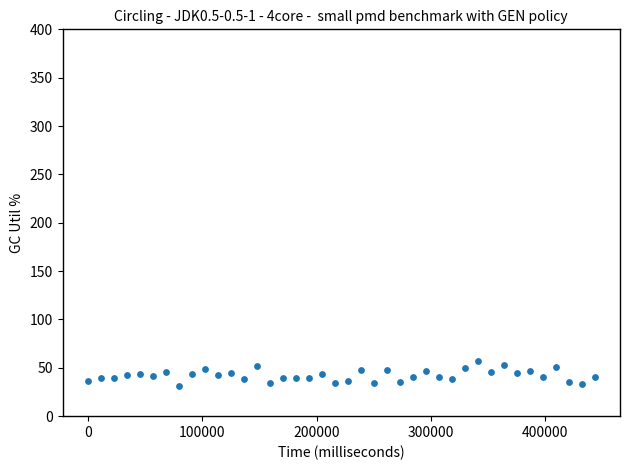

What is the range of Y values (max minus min)?

26